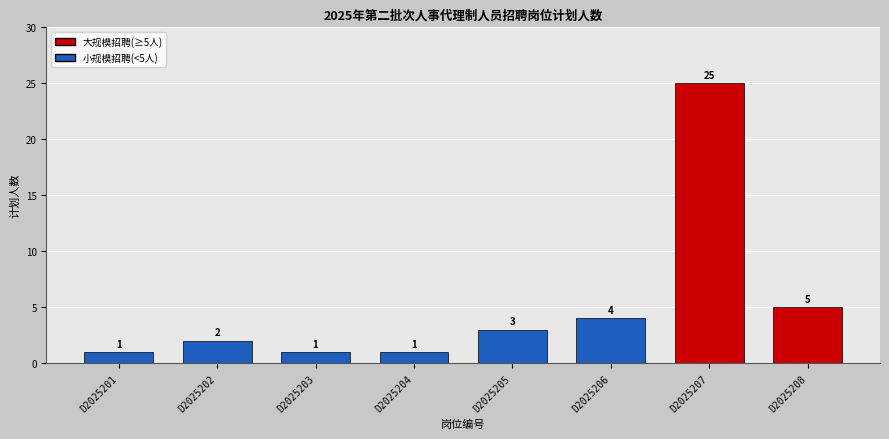

Where is the data nearest to the value 13?

D2025208